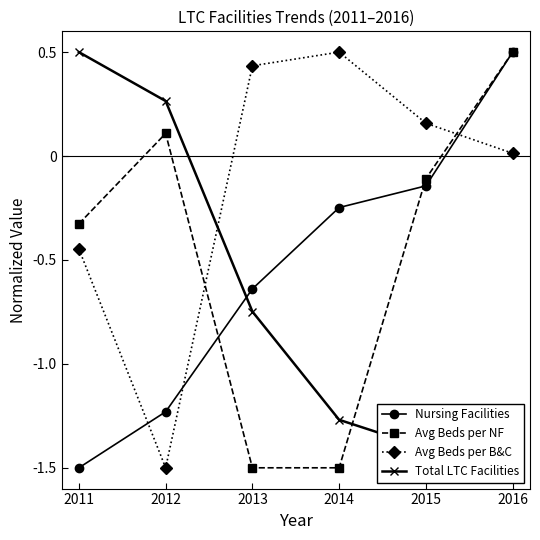

Where does the Total LTC Facilities series first go above 0?

2011